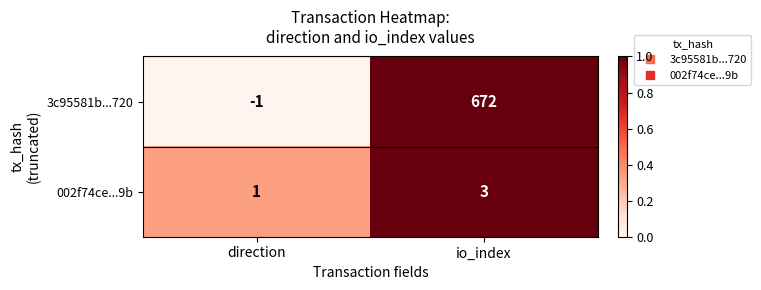

The value of 3c95581b...720 at direction is -1. True or false?

True